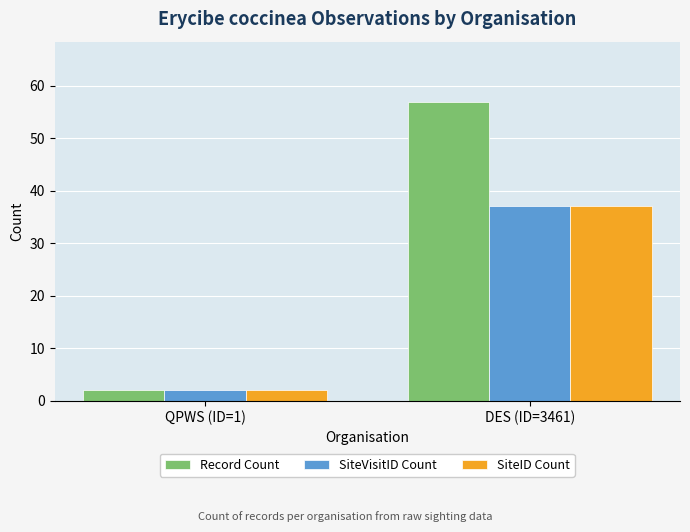

How many SiteID Count values are between 2 and 37?

2